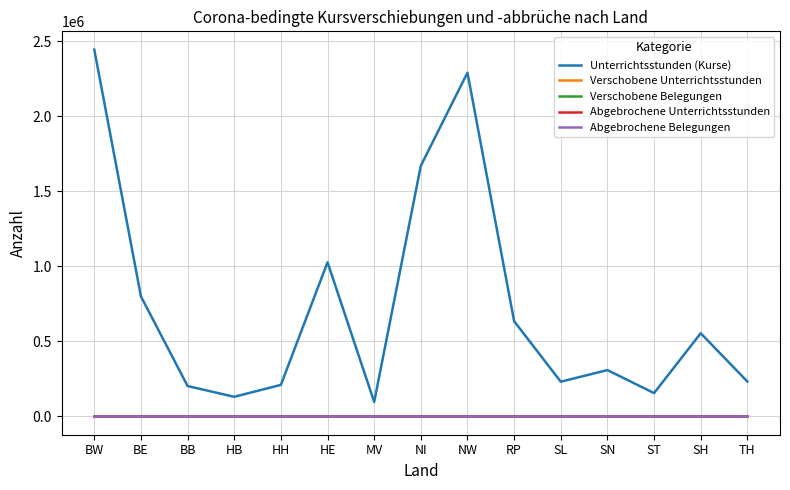

Is it true that Unterrichtsstunden (Kurse) equals 404216 at BE?

False